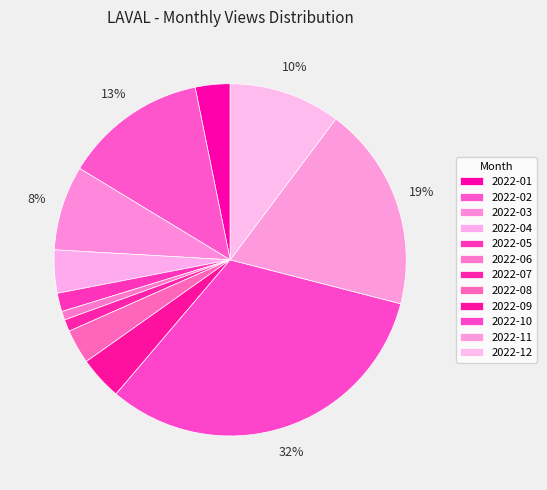

How much of the chart is everything except 2022-10?

67.8%